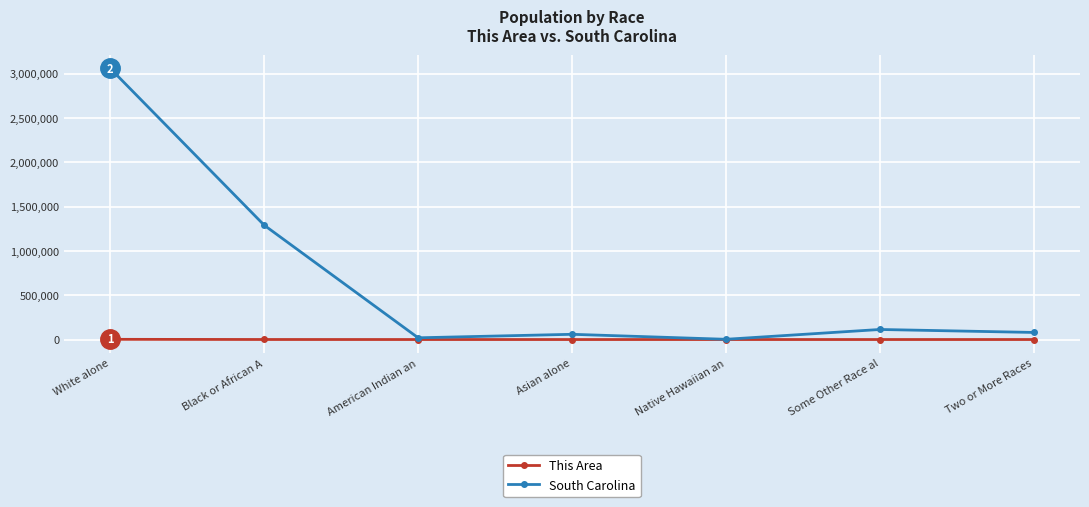

What is the maximum value shown in the chart?

3060000